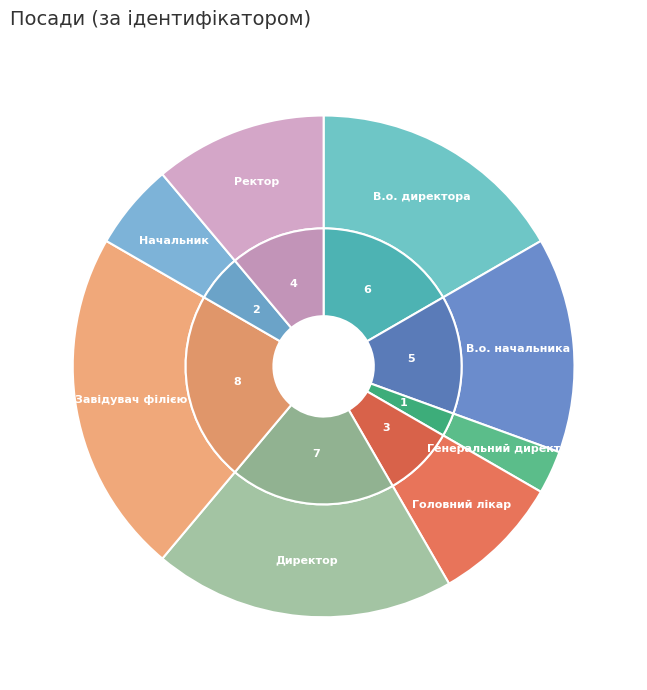

Do Завідувач філією and В.о. начальника together represent more than half of the pie?

No